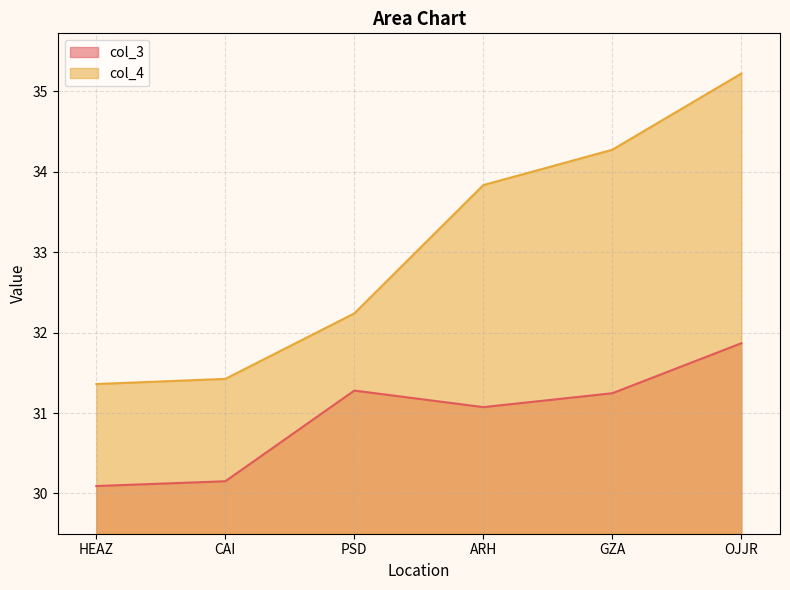

The col_4 series shows 51.5 at HEAZ. True or false?

False